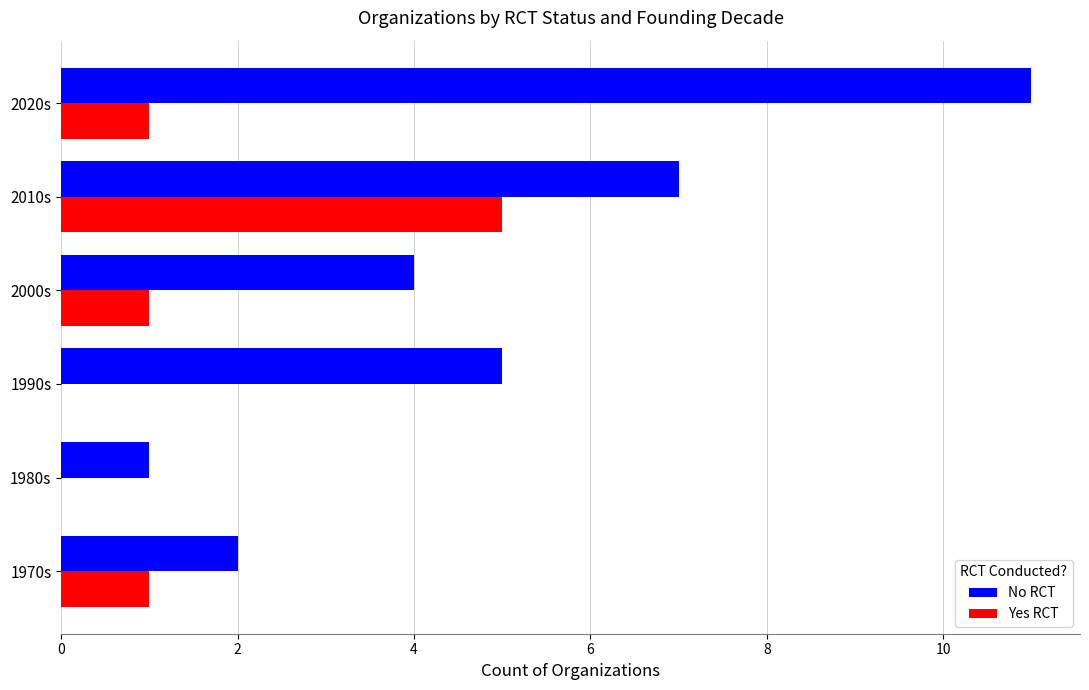

Is the value of Yes RCT at 1970s greater than the value of No RCT at 2000s?

No